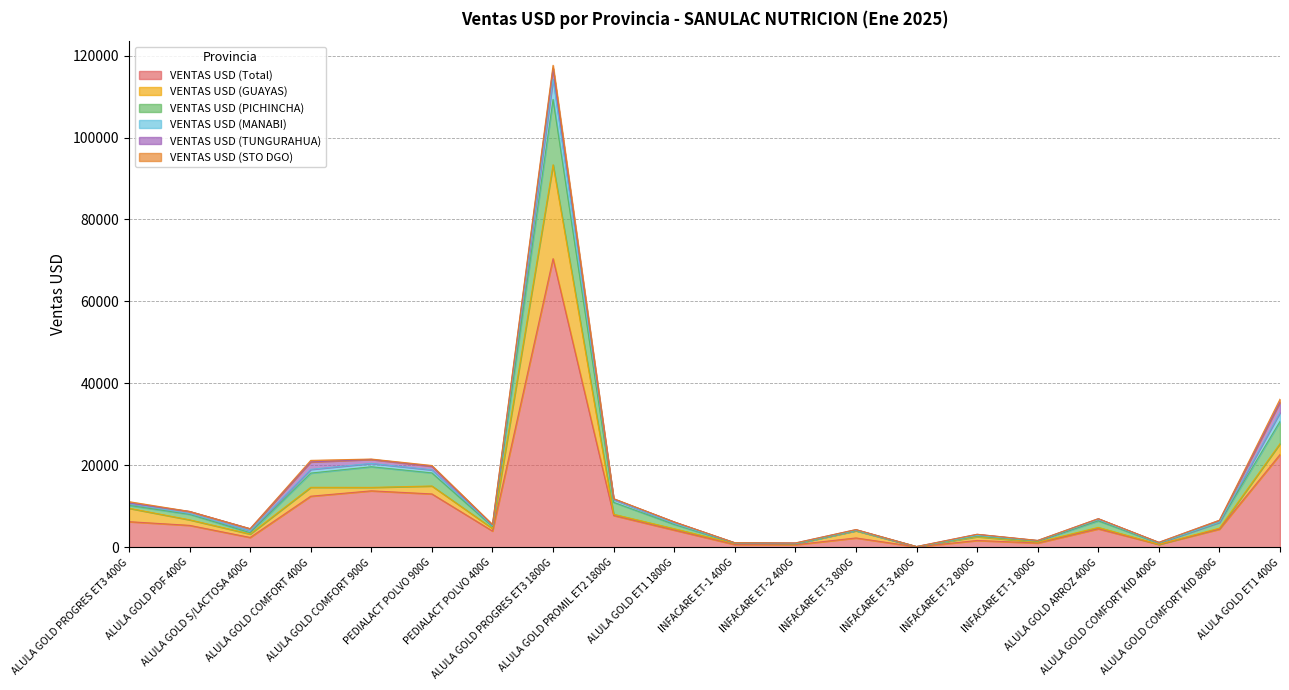

What is the highest value of the VENTAS USD (Total) series?

70434.6